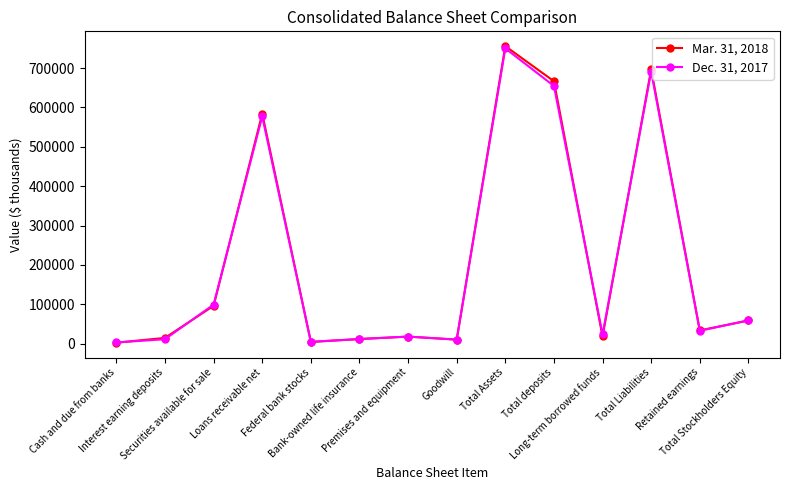

What is the difference between the Dec. 31, 2017 values at Total Liabilities and Loans receivable net?

113759